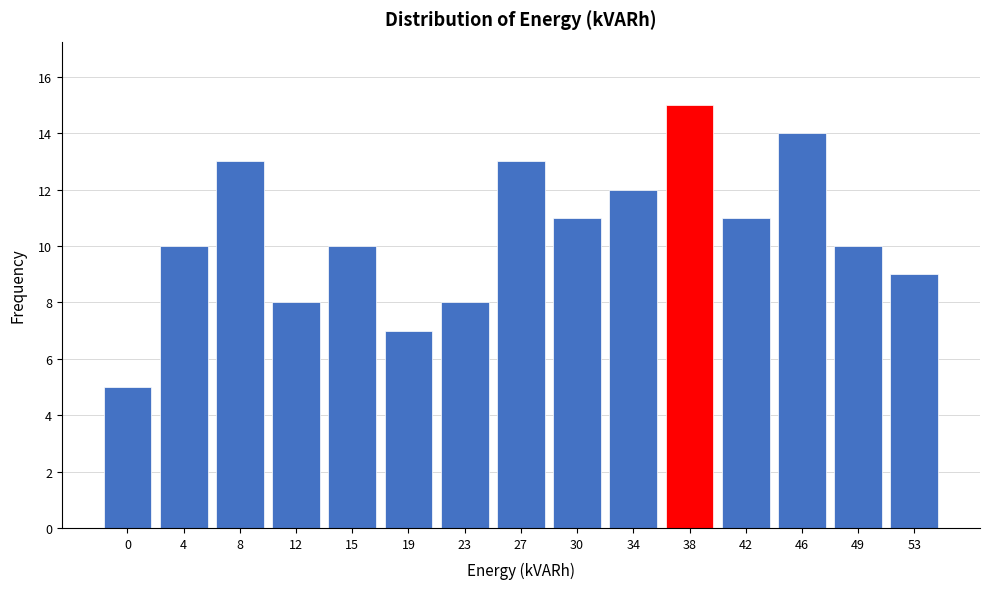

Reading left to right, extract all data points from this chart.

0=5	4=10	8=13	12=8	15=10	19=7	23=8	27=13	30=11	34=12	38=15	42=11	46=14	49=10	53=9